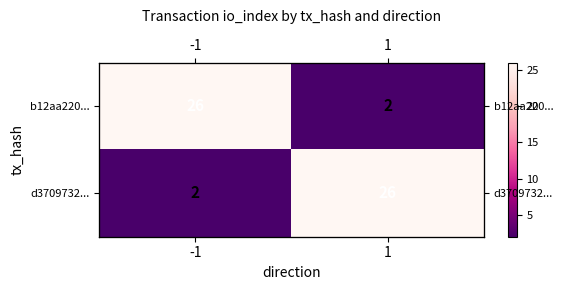

What is the difference between the maximum and minimum values in the d3709732... series?

24